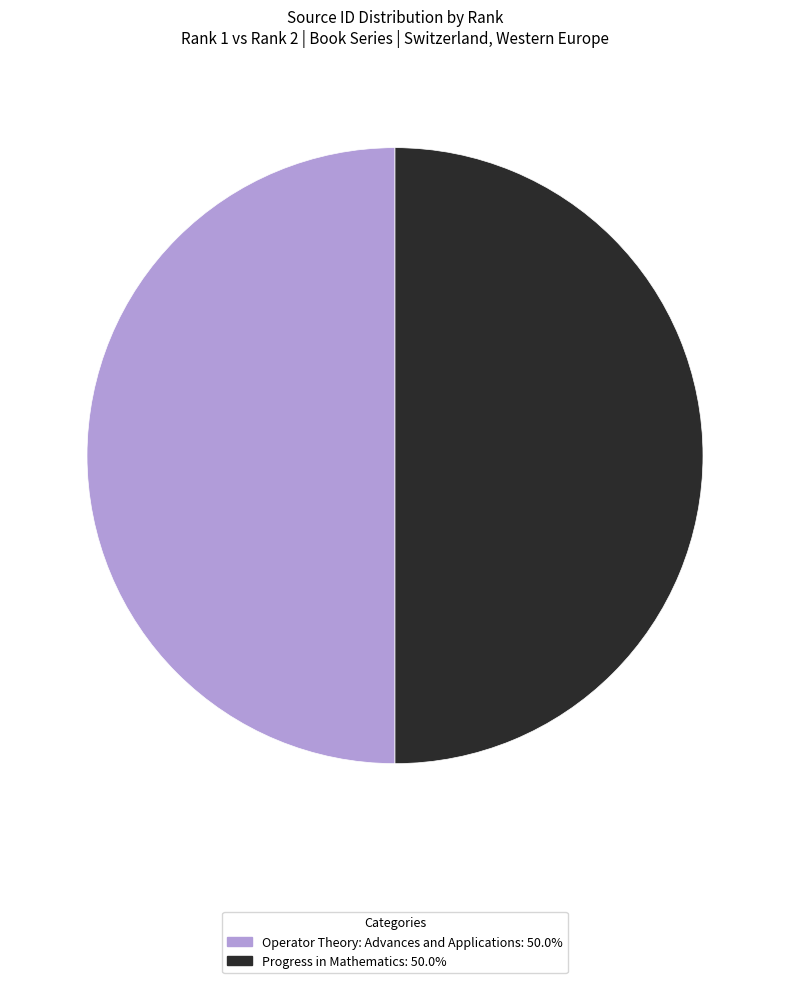

How many segments does this pie chart have?

2